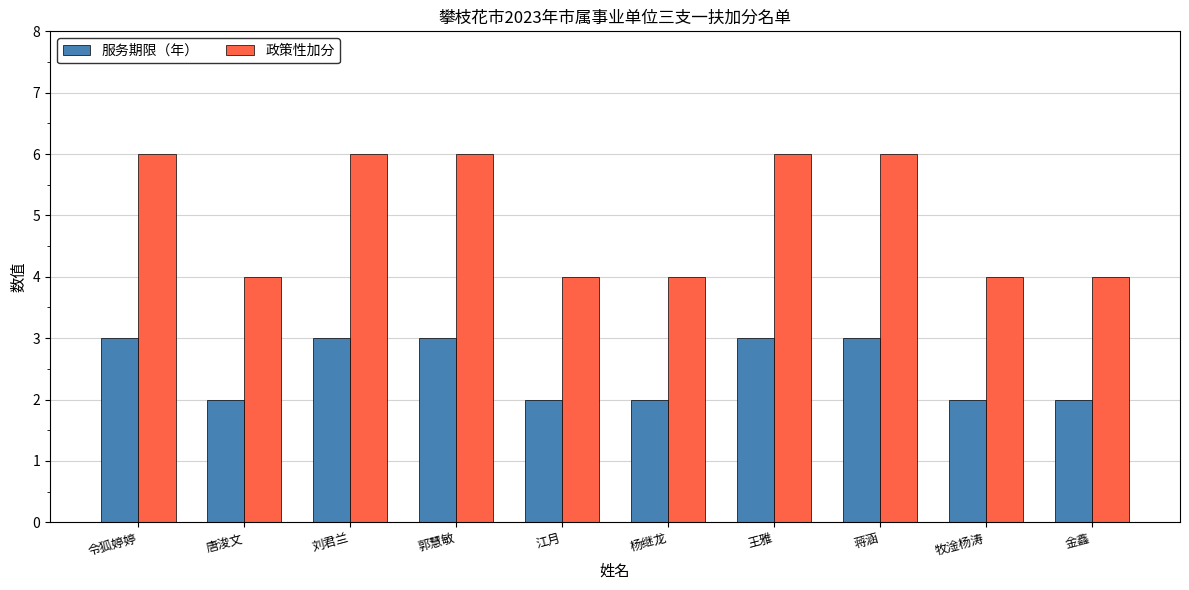

How many series are shown in this chart?

2